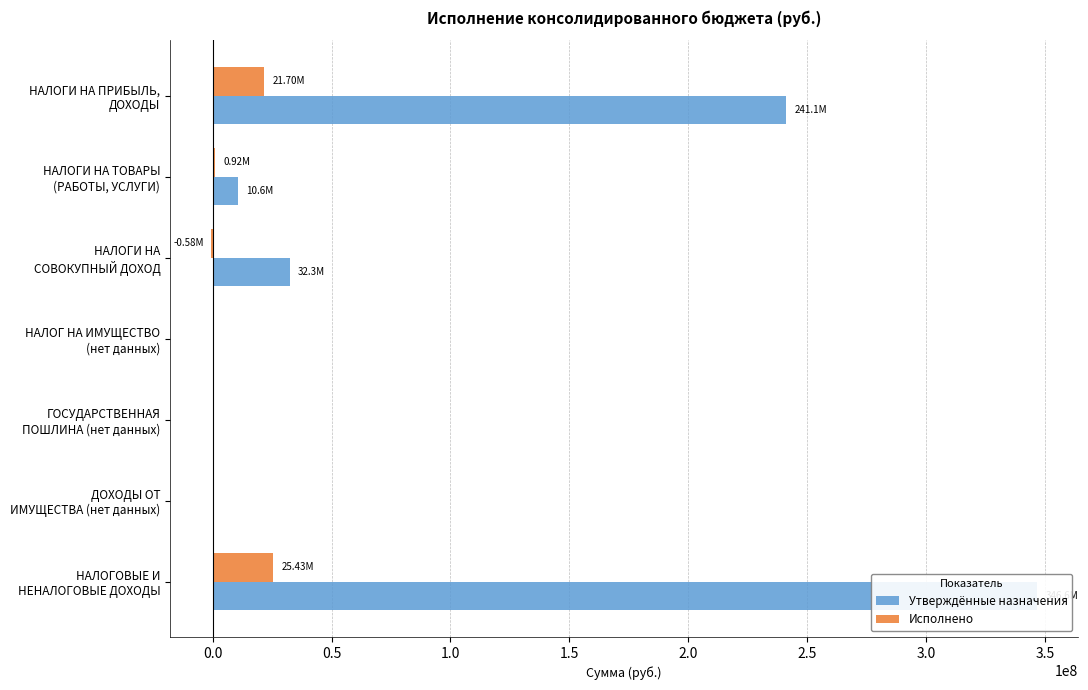

What is the sum of the Исполнено values at НАЛОГИ НА СОВОКУПНЫЙ ДОХОД and НАЛОГИ НА ТОВАРЫ (РАБОТЫ, УСЛУГИ)?

334082.8